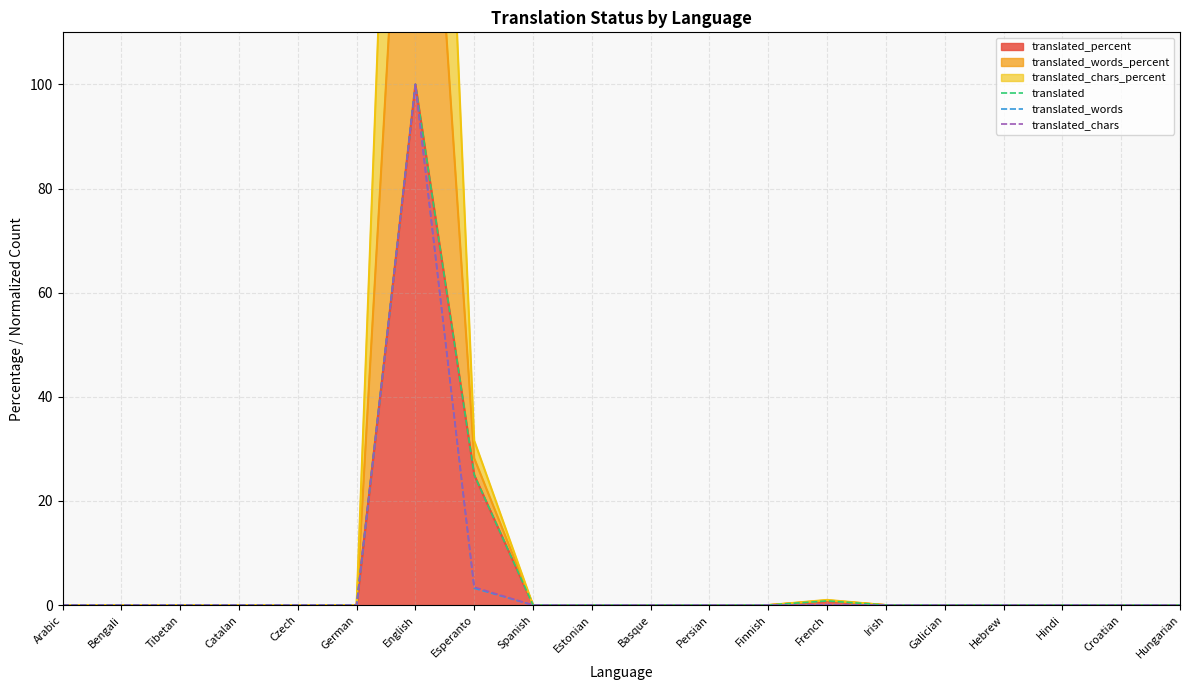

Rank the categories by translated value from highest to lowest.

English, Esperanto, French, Arabic, Bengali, Tibetan, Catalan, Czech, German, Spanish, Estonian, Basque, Persian, Finnish, Irish, Galician, Hebrew, Hindi, Croatian, Hungarian